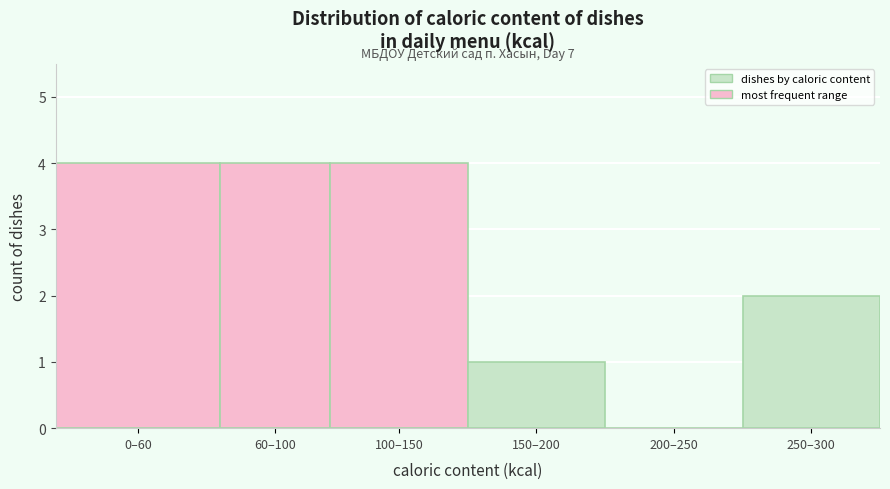

Reading left to right, transcribe all the data shown in this chart.

0–60=4	60–100=4	100–150=4	150–200=1	200–250=0	250–300=2